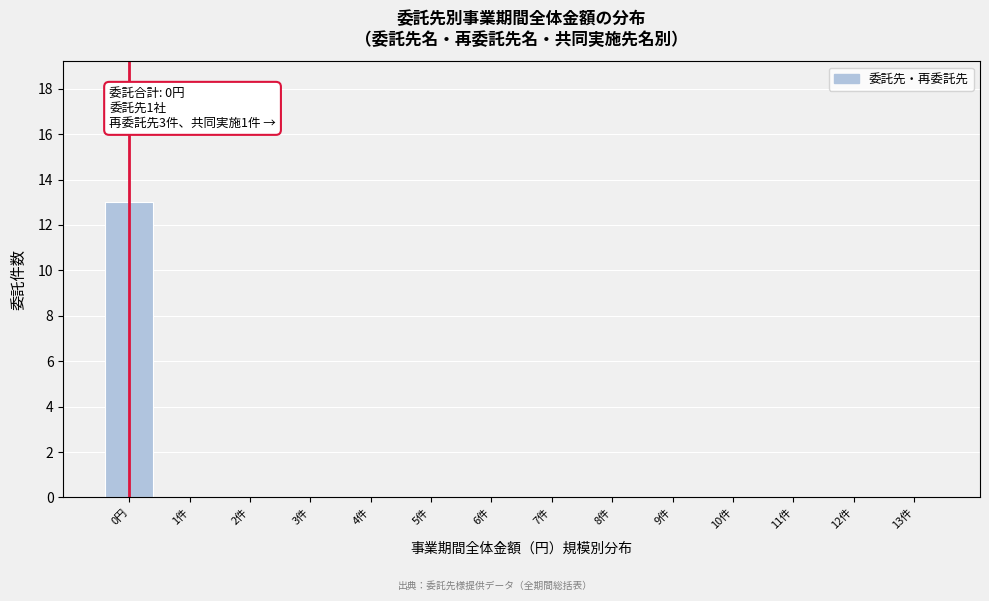

Reading left to right, what are all the values shown in this chart?

0円=13	1件=0	2件=0	3件=0	4件=0	5件=0	6件=0	7件=0	8件=0	9件=0	10件=0	11件=0	12件=0	13件=0